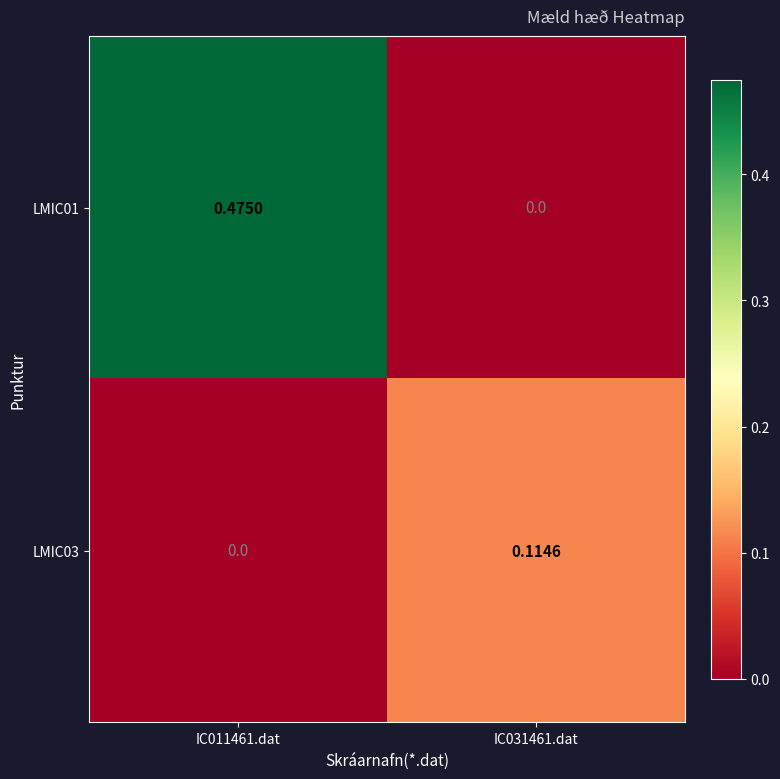

Reading right to left, transcribe all the data shown in this chart.

LMIC01: IC031461.dat=0.0	IC011461.dat=0.5
LMIC03: IC031461.dat=0.1	IC011461.dat=0.0